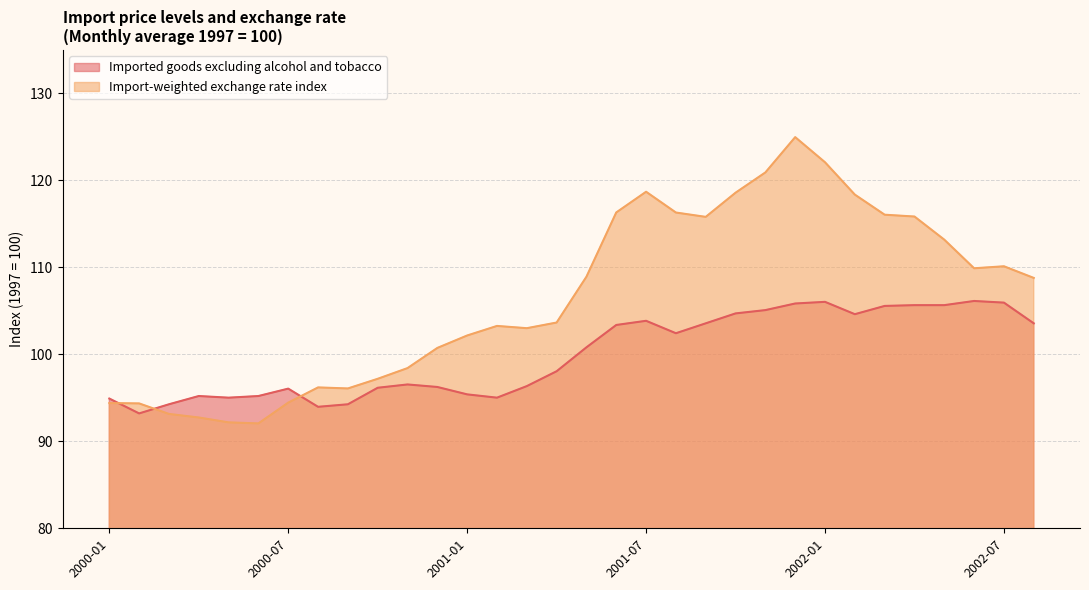

What is the total value across all series at 2000-01?

189.3